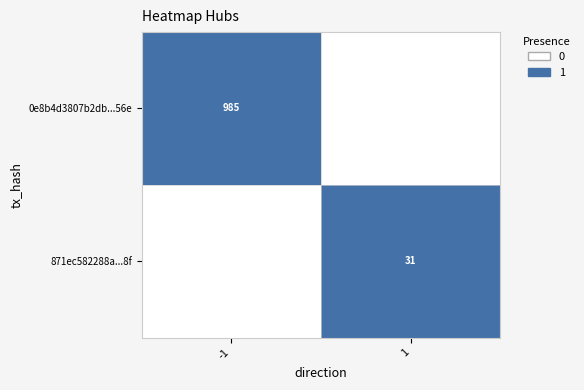

Is it true that 871ec582288a...8f equals 11 at 1?

False